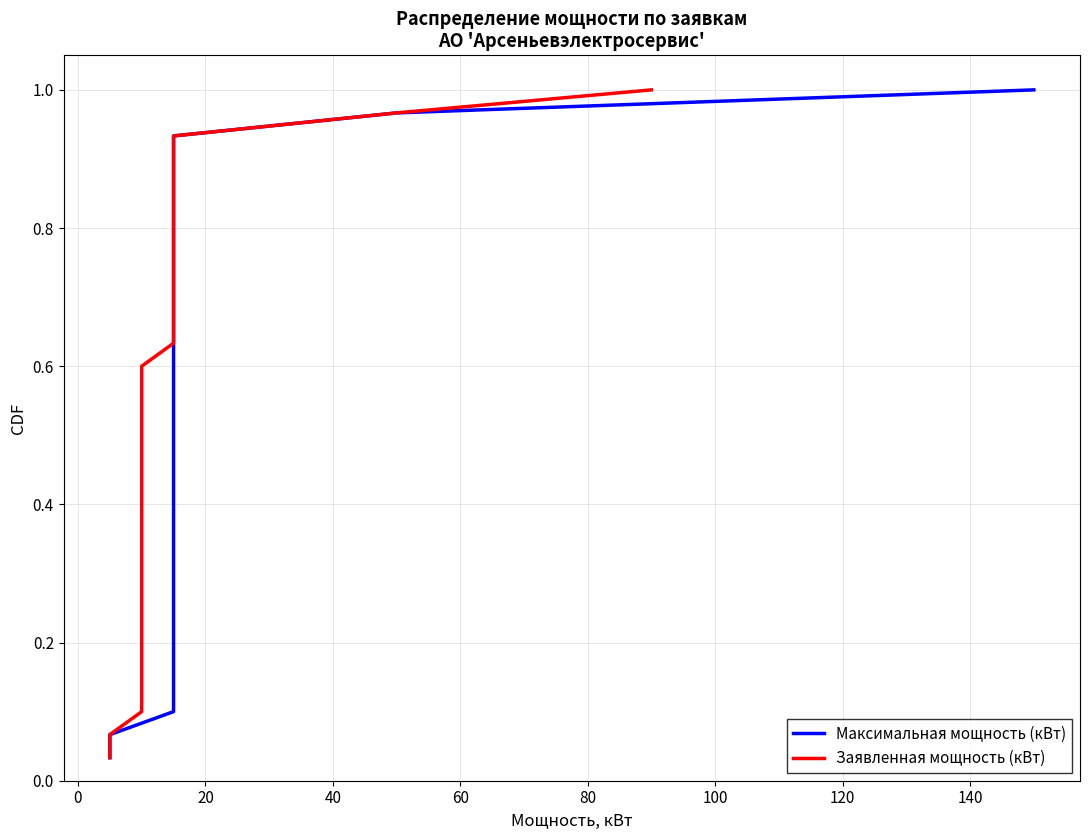

Which series has the largest total across all categories?

Максимальная мощность (кВт)